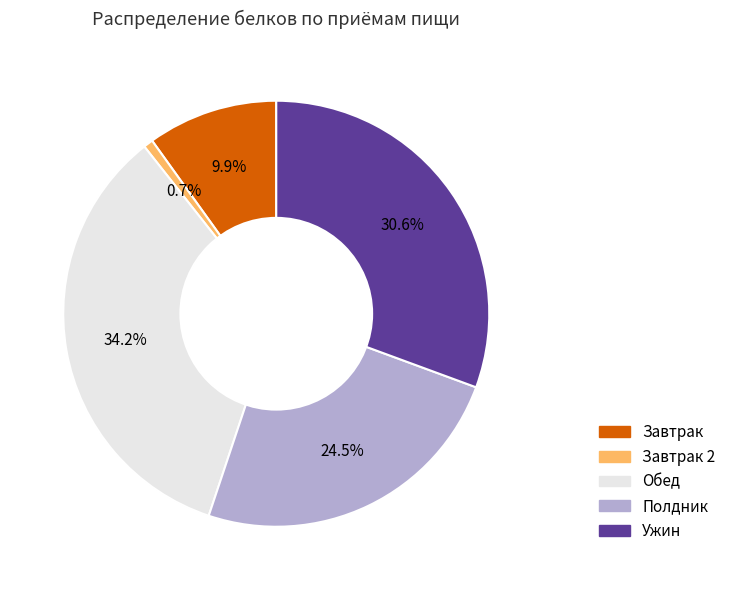

Does Полдник account for over 50% of the chart?

No